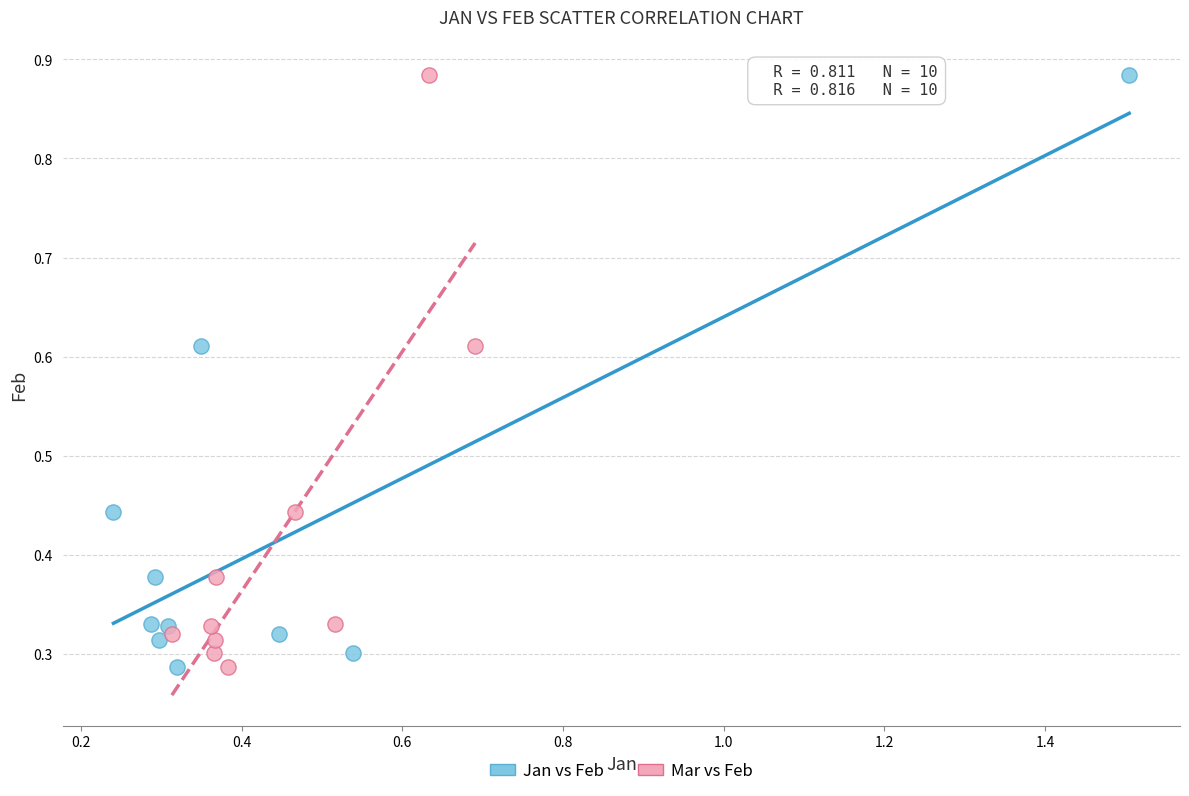

What are all the series names shown in the legend?

Jan vs Feb, Mar vs Feb